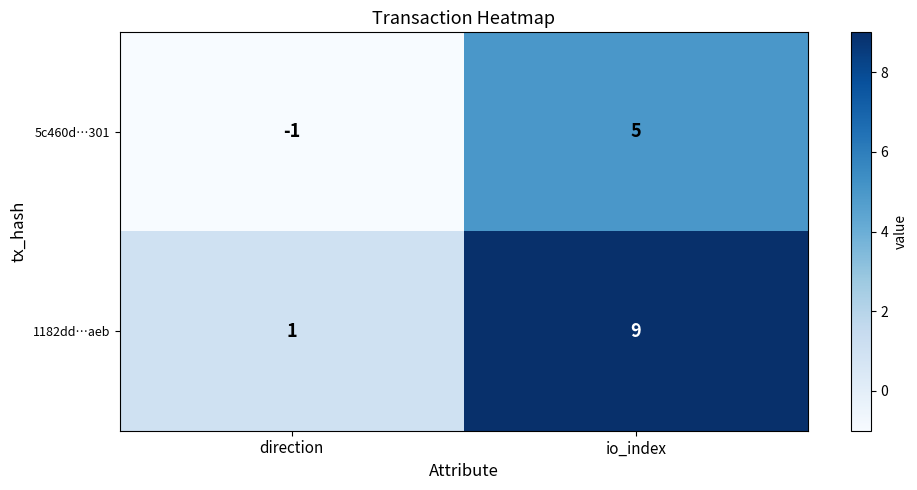

At which category is the sum across all series the highest?

io_index